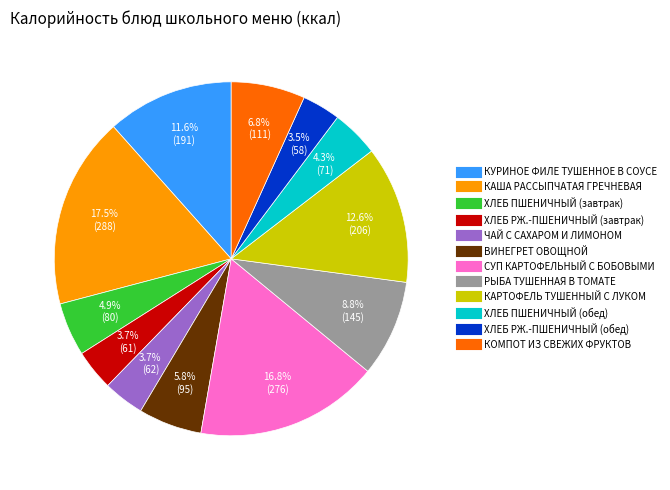

Is there any slice that represents more than half of the pie?

No